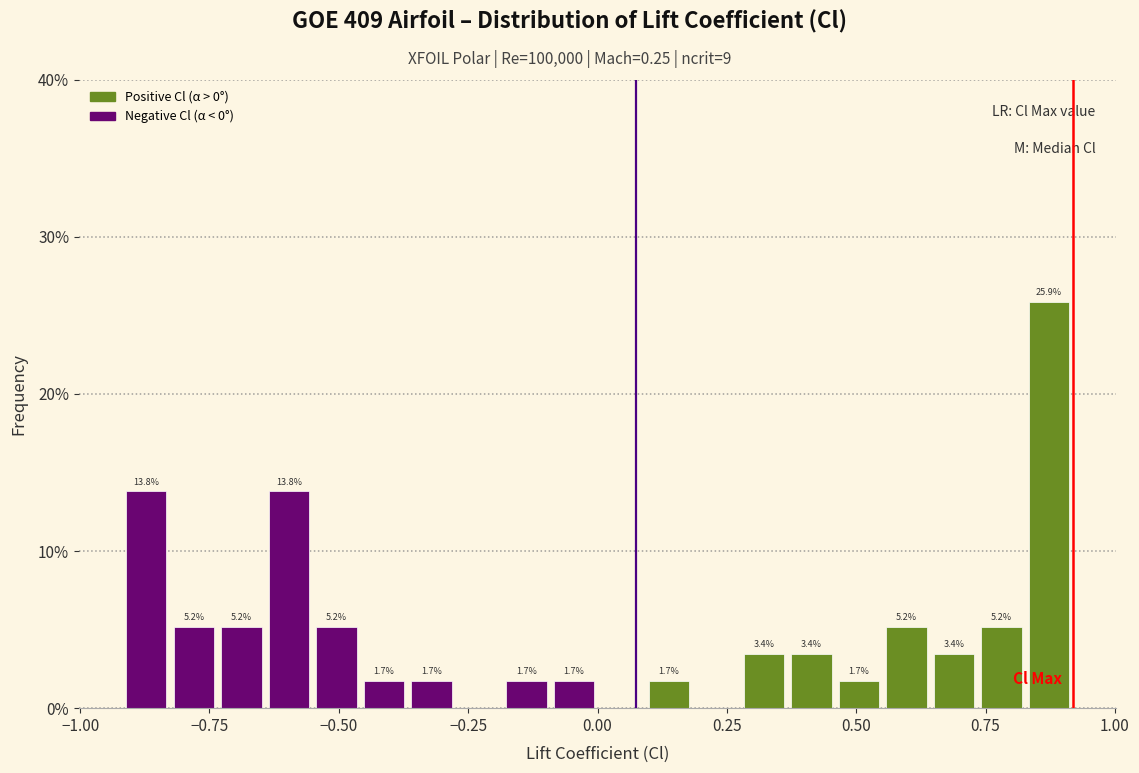

Read against the x-axis, roughly where is the centre of the tallest bar?

0.85